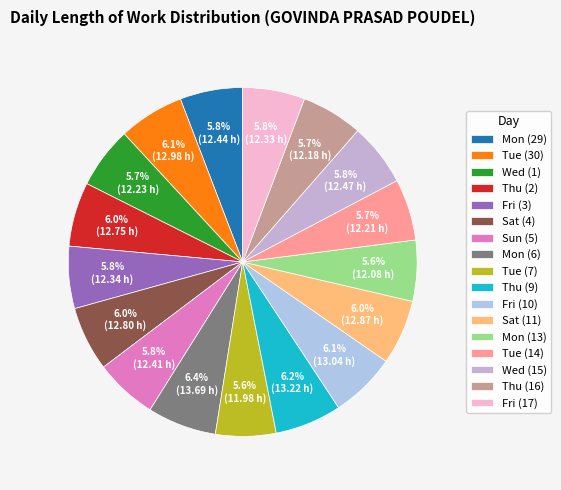

Is it true that Tue (30) is 1% of the pie?

False